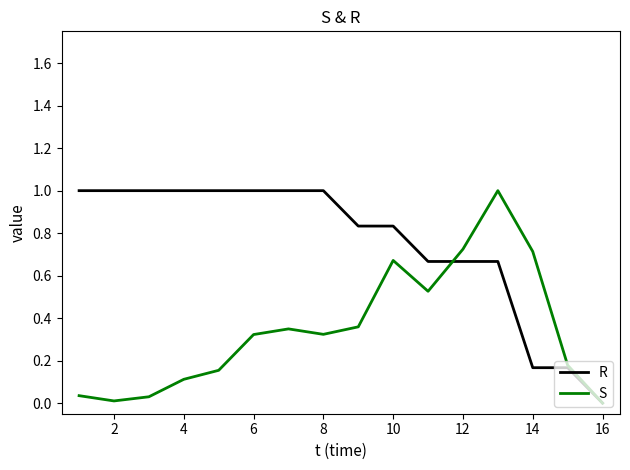

What is the greatest value displayed?

1.0